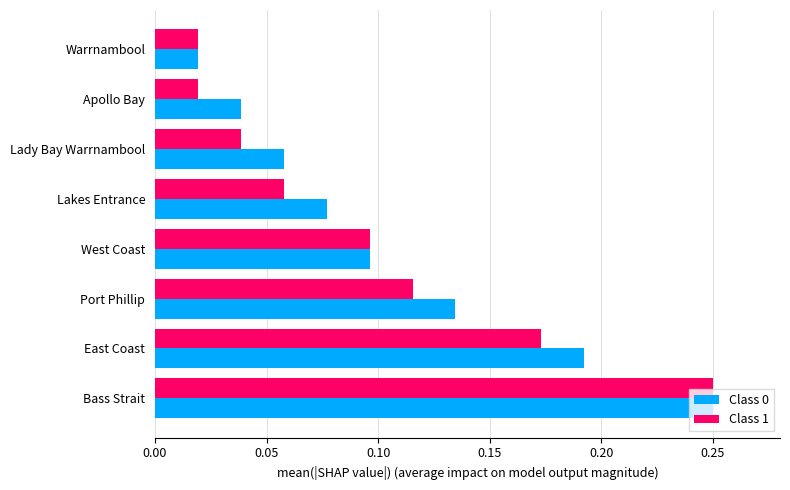

Where is Class 0 nearest to the value 0?

Warrnambool